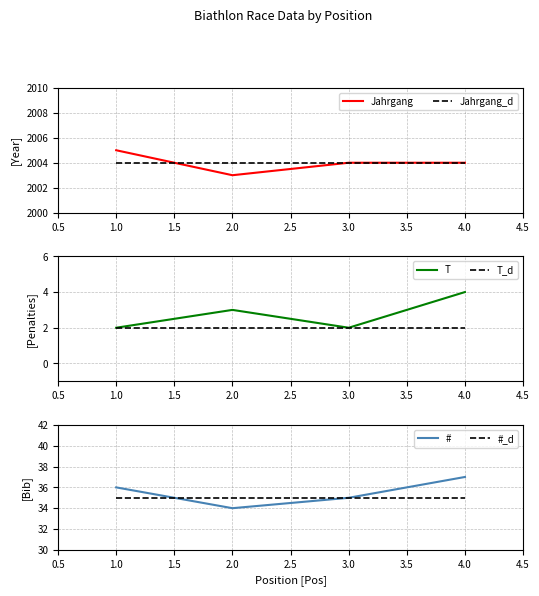

What is the value of the # point at the 1st from the left?

36